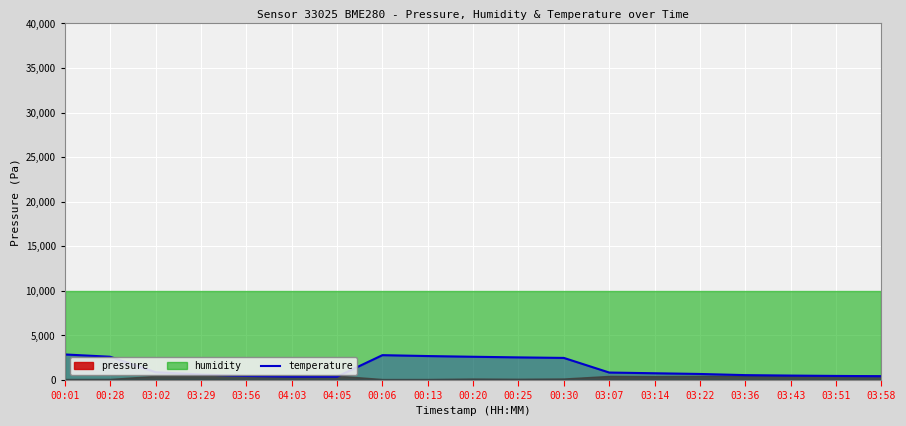

True or false: the data has more than 0 interior local peaks.

True